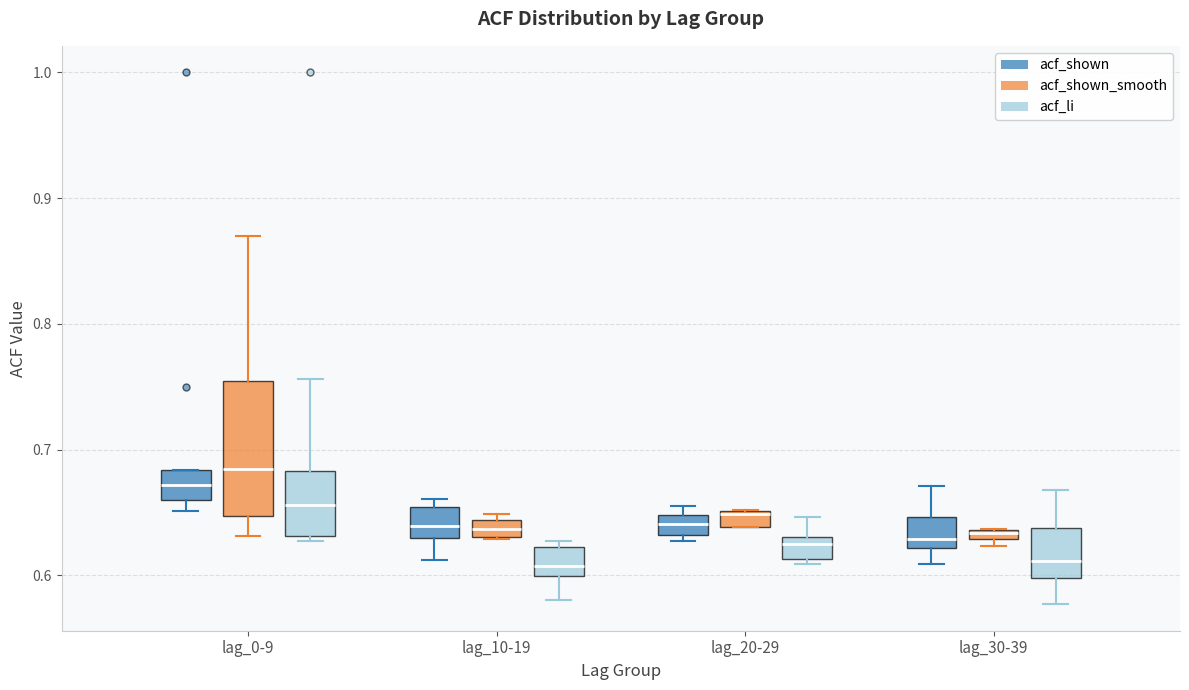

Where is the upper edge of the box for lag_20-29 (acf_li) on the y-axis? The values are not printed on the chart, so give them approximately, as read against the axis.

0.63